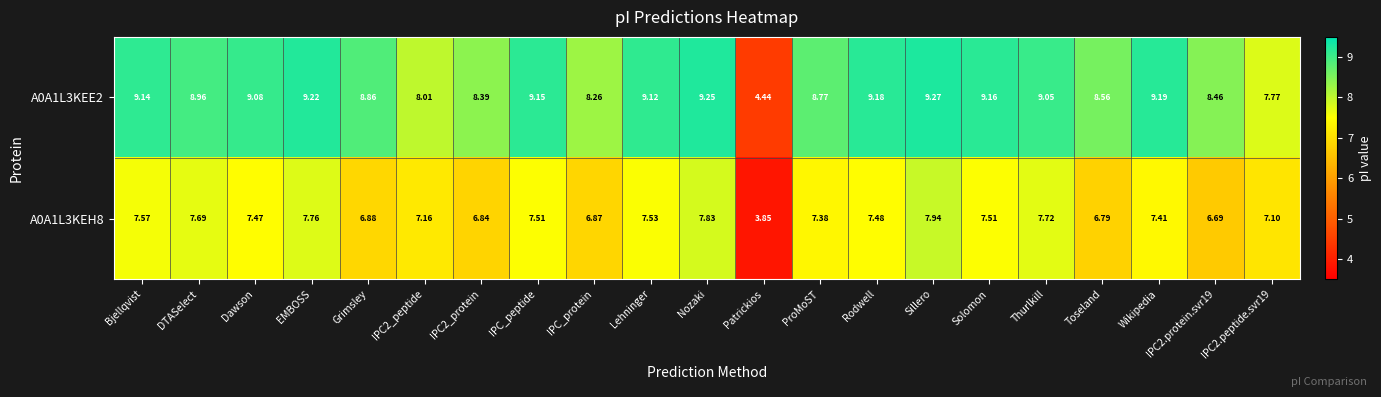

Which label corresponds to the largest value in the chart?

Sillero